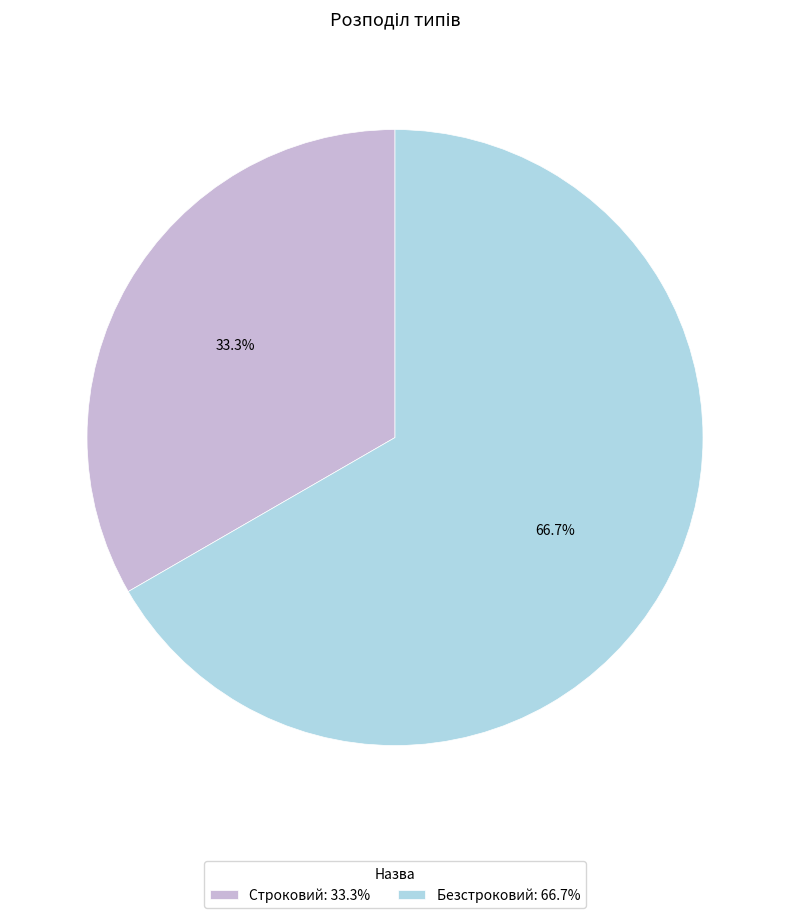

To the nearest percent, what is the average slice percentage?

50%